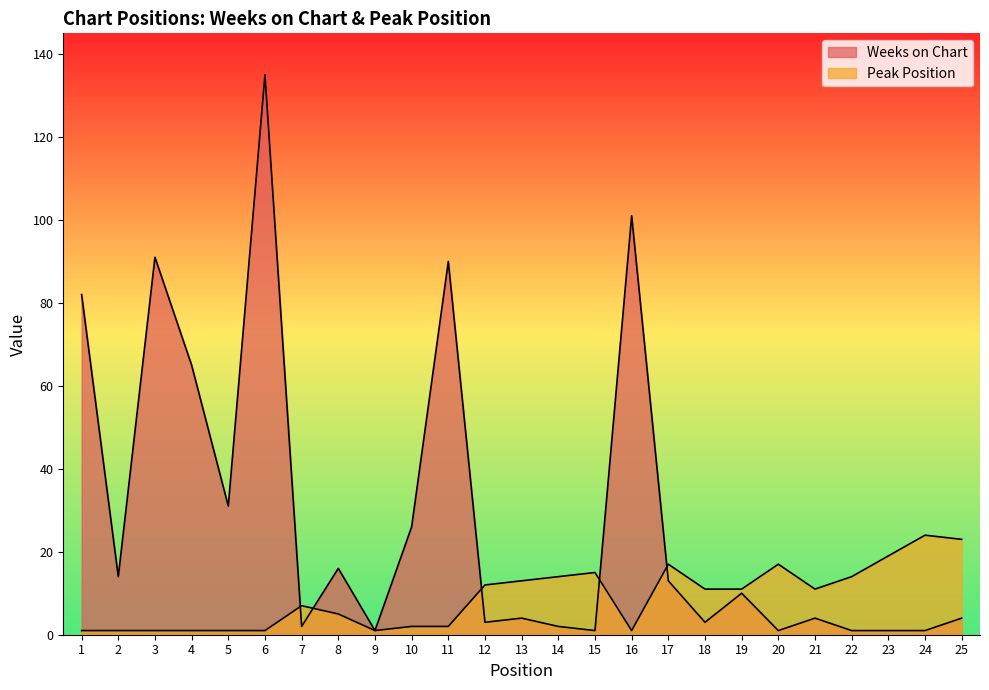

List the labels in order of Weeks on Chart value, largest first.

6, 16, 3, 11, 1, 4, 5, 10, 8, 2, 17, 19, 13, 21, 25, 12, 18, 7, 14, 9, 15, 20, 22, 23, 24